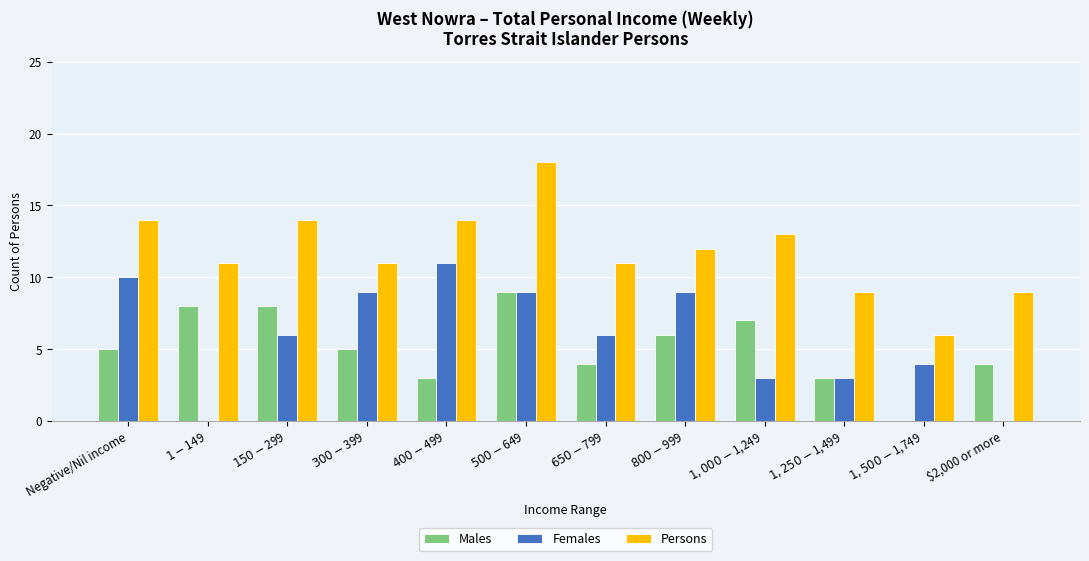

What value does the Persons series have at $1-$149, to the nearest 10?

10